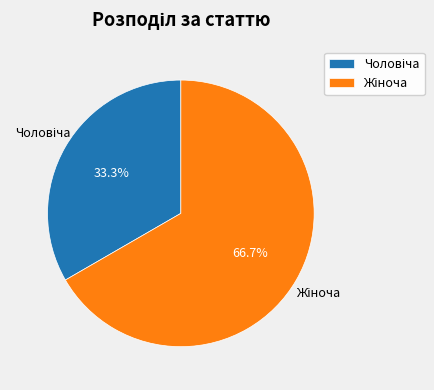

Is there a majority slice in this chart?

Yes